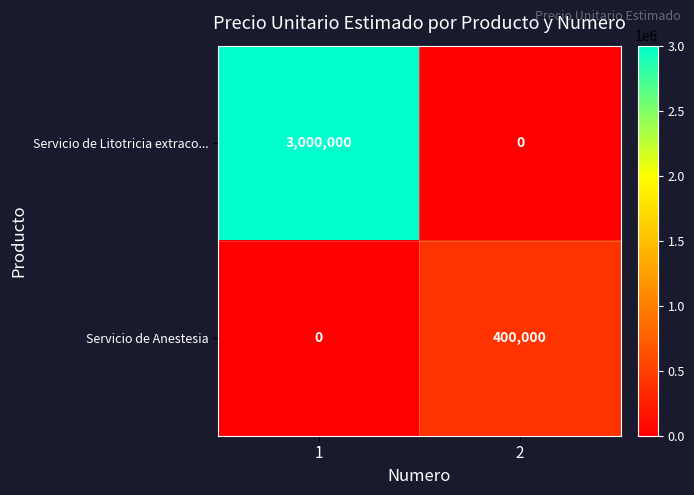

What is the greatest value displayed?

3000000